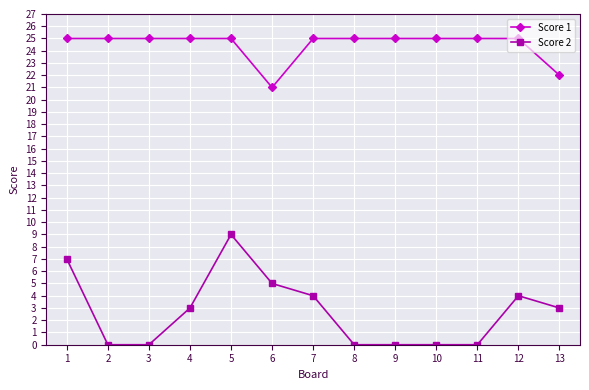

True or false: Score 1 and Score 2 cross at least once.

False